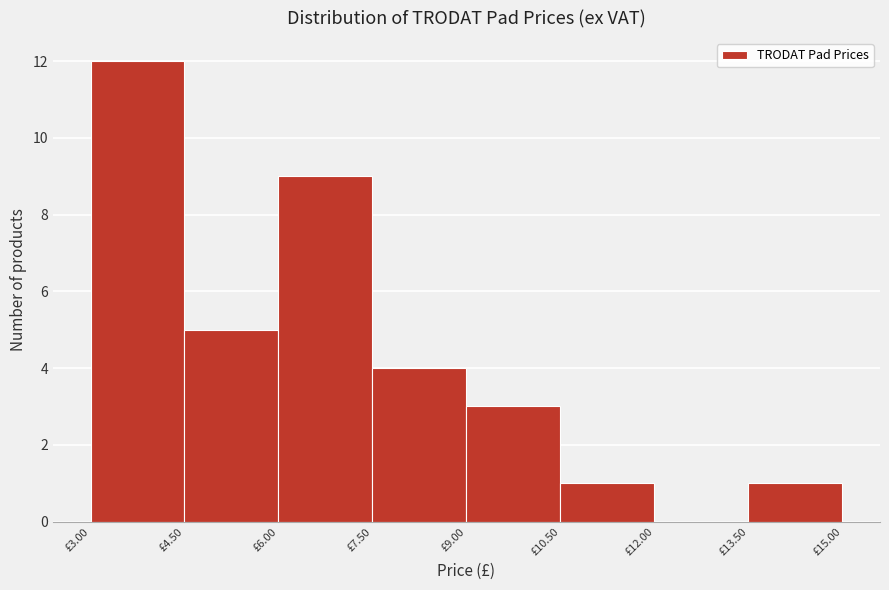

Reading left to right, transcribe this chart: for each bar, give the range it covers on the x-axis and its height. Neither the bar edges nor the heights are printed on the chart, so give them approximately, as read against the axes.

3.0 to 4.5: 12
4.5 to 6.0: 5
6.0 to 7.5: 9
7.5 to 9.0: 4
9.0 to 10.5: 3
10.5 to 12.0: 1
12.0 to 13.5: 0
13.5 to 15.0: 1